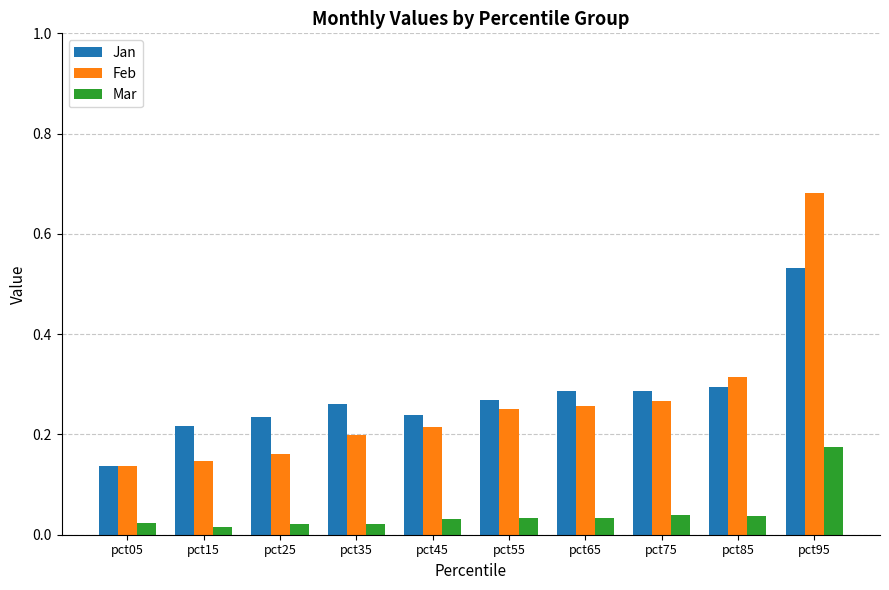

Which label corresponds to the largest value in the chart?

pct95